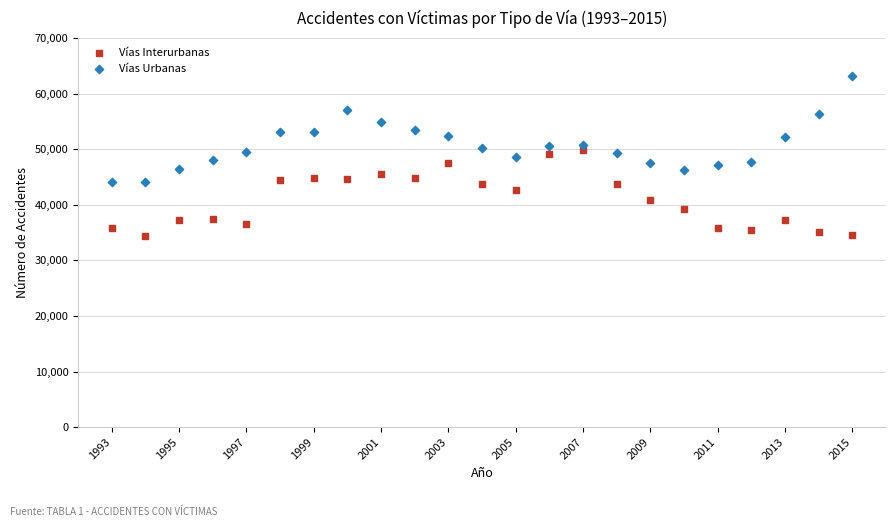

Across all data points, what is the range of Y values (max minus min)?

28844